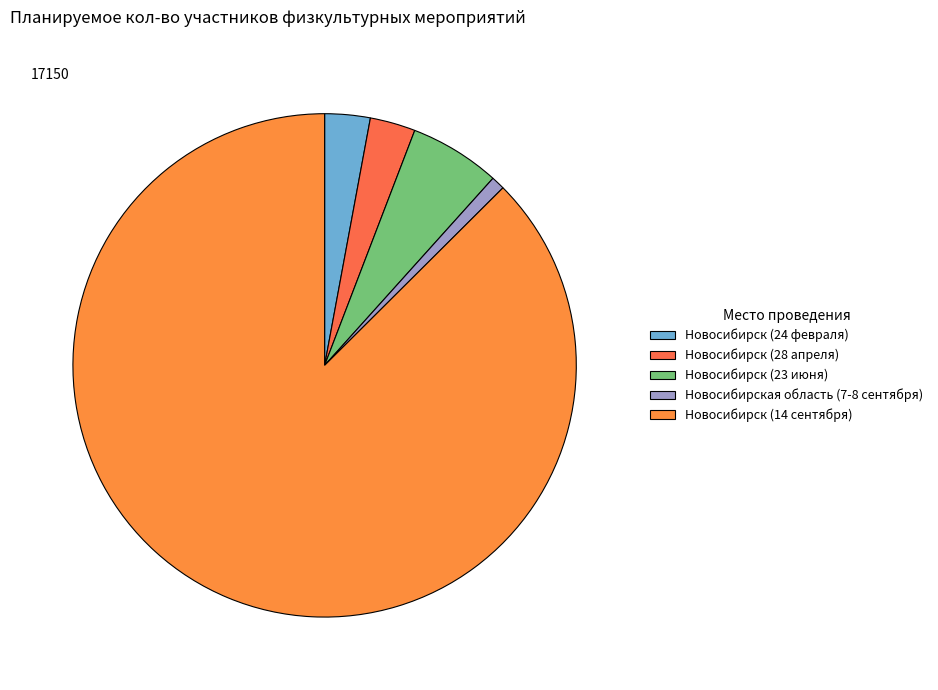

Is there any slice that represents more than half of the pie?

Yes